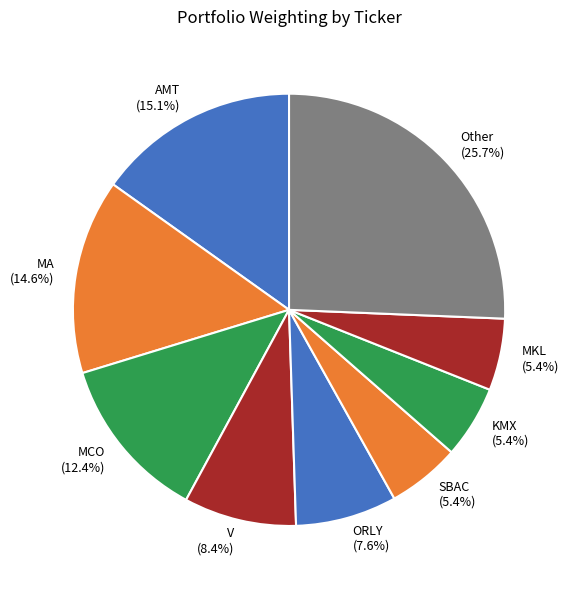

Does any single category account for the majority?

No